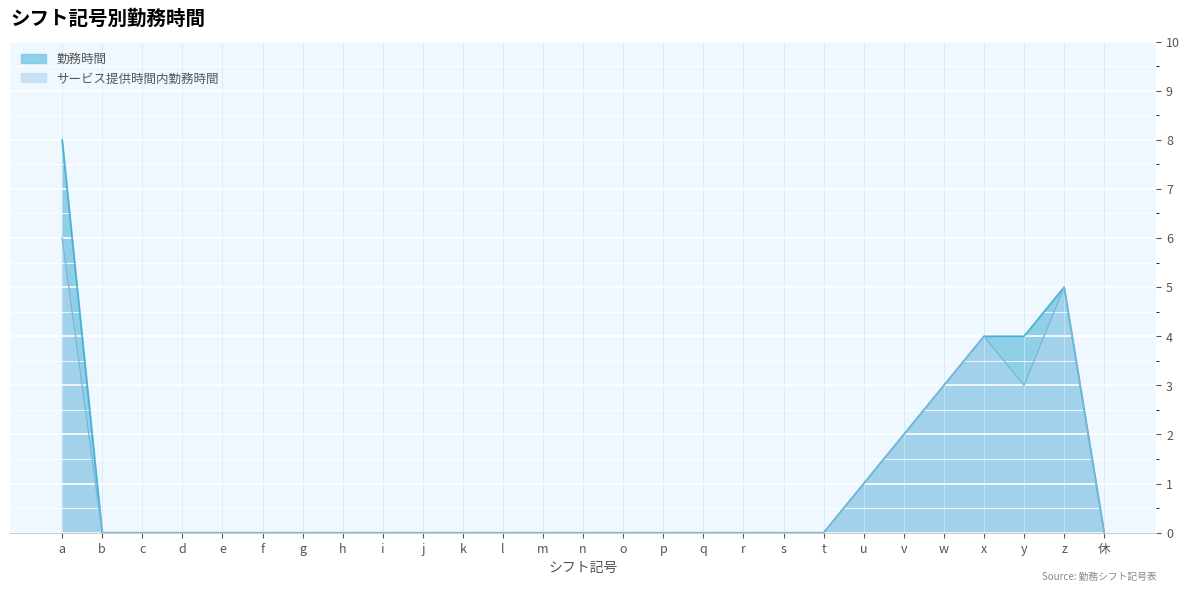

Reading left to right, transcribe all the data shown in this chart.

勤務時間: a=8	b=0	c=0	d=0	e=0	f=0	g=0	h=0	i=0	j=0	k=0	l=0	m=0	n=0	o=0	p=0	q=0	r=0	s=0	t=0	u=1	v=2	w=3	x=4	y=4	z=5	休=0
サービス提供時間内勤務時間: a=6	b=0	c=0	d=0	e=0	f=0	g=0	h=0	i=0	j=0	k=0	l=0	m=0	n=0	o=0	p=0	q=0	r=0	s=0	t=0	u=1	v=2	w=3	x=4	y=3	z=5	休=0